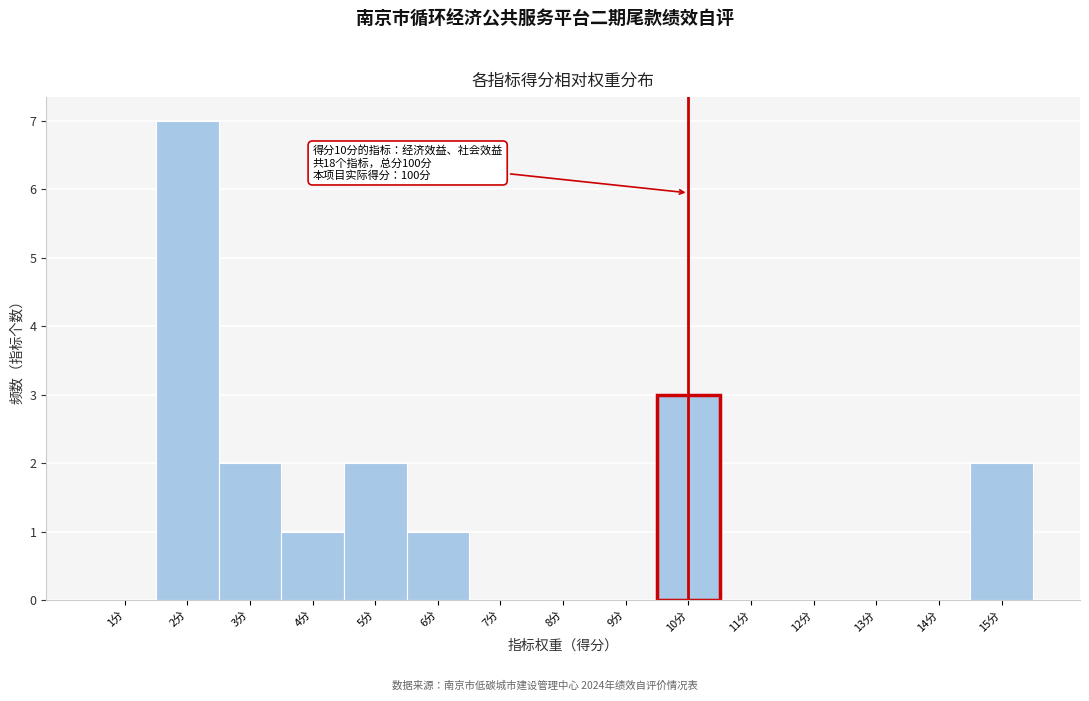

Which range on the x-axis has the tallest bar?

1.5 to 2.5